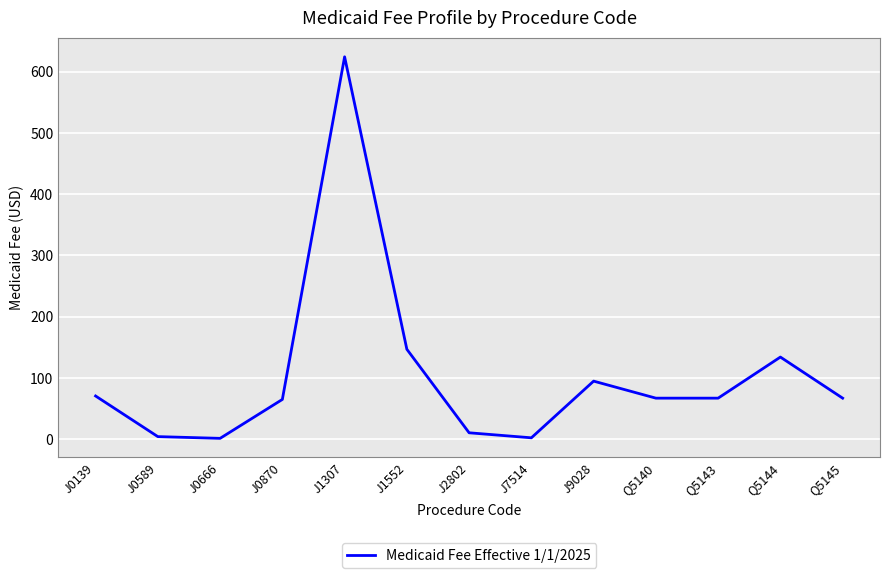

Where is the data nearest to the value 312?

J1552